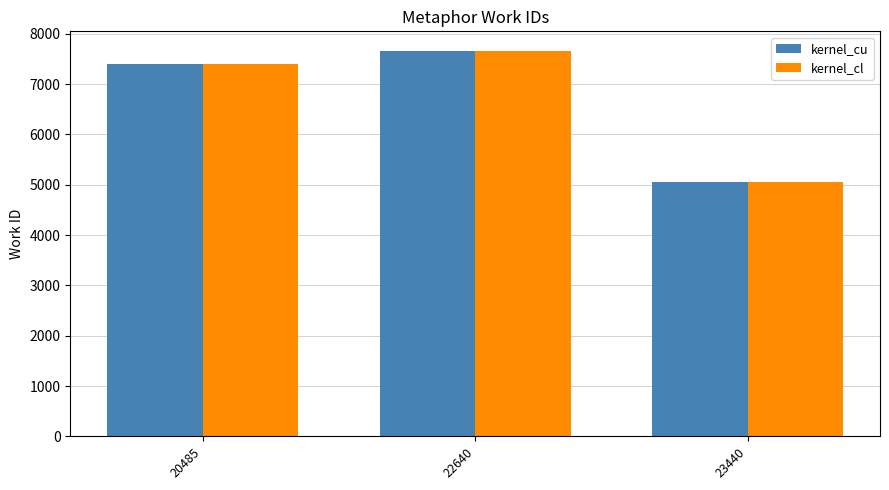

How many groups of bars are there?

3